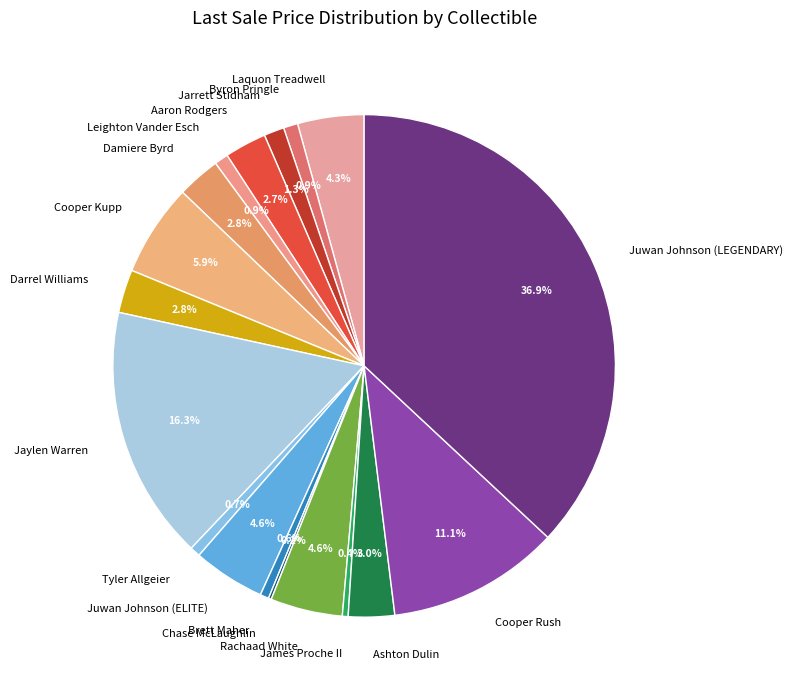

To the nearest percent, what is the difference between the Juwan Johnson (ELITE) and Jarrett Stidham slice percentages?

3%